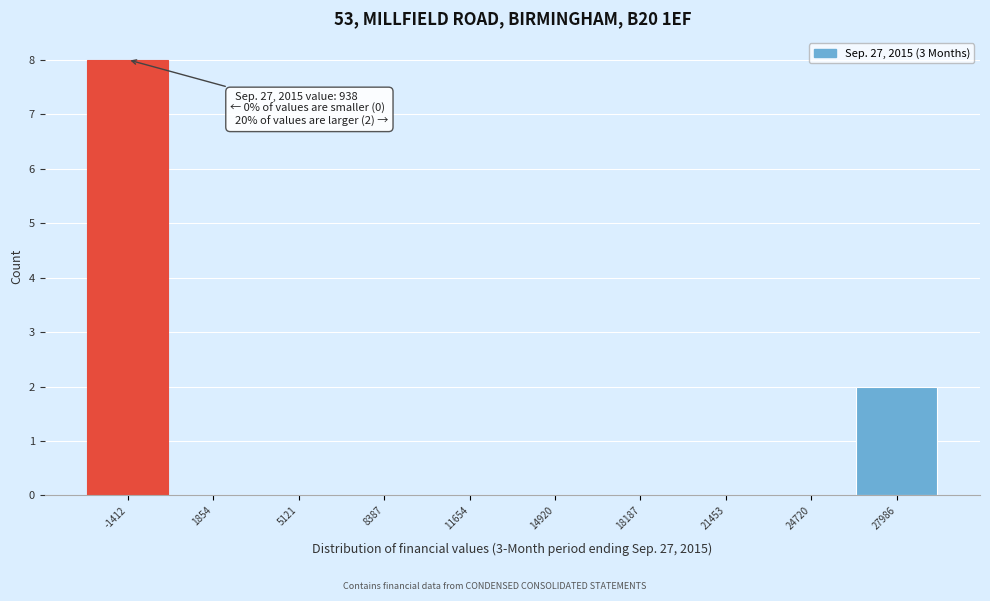

Reading left to right, what are all the values shown in this chart?

-1412=8	1854=0	5121=0	8387=0	11654=0	14920=0	18187=0	21453=0	24720=0	27986=2